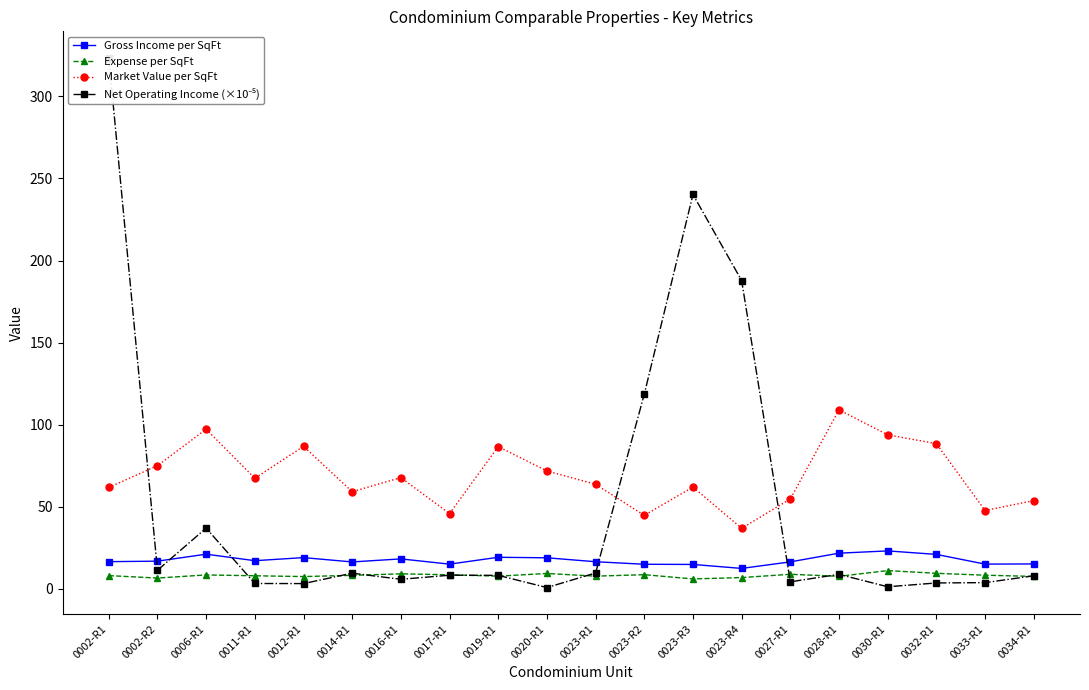

Rank the series by their maximum value, from highest to lowest.

Net Operating Income (×10⁻⁵), Market Value per SqFt, Gross Income per SqFt, Expense per SqFt